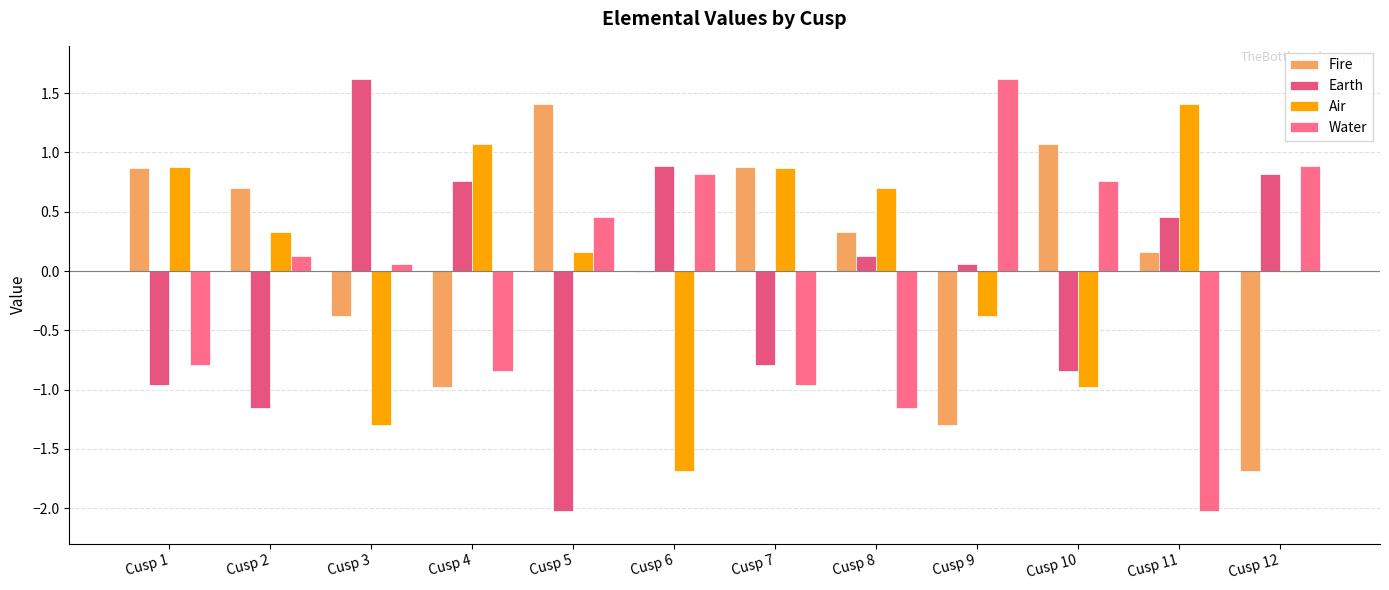

At how many categories does at least one series exceed -1?

12